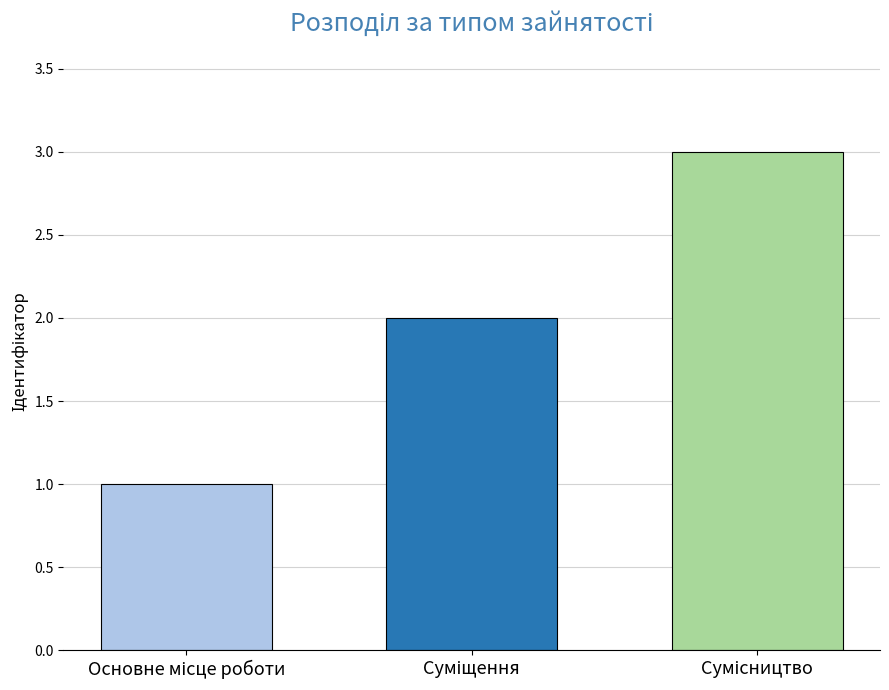

What is the greatest value displayed?

3